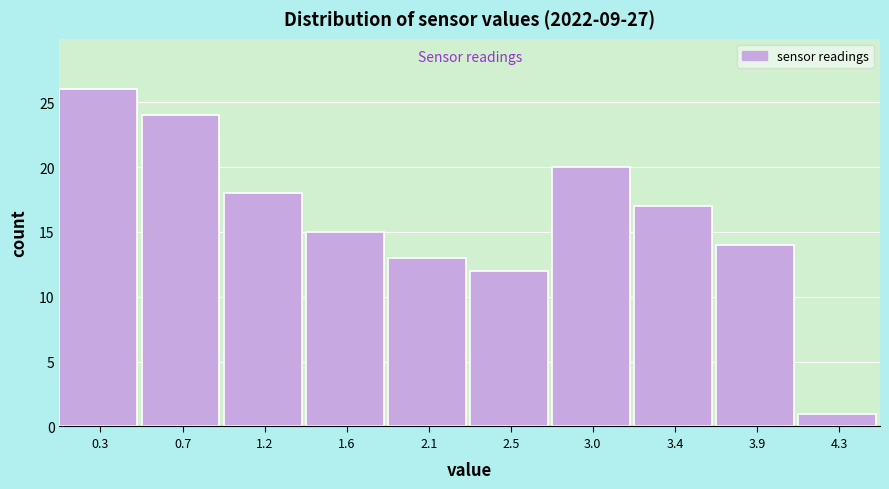

How tall is the bar that spans 2.75 to 3.20 on the x-axis? The values are not printed on the chart, so give them approximately, as read against the axis.

20